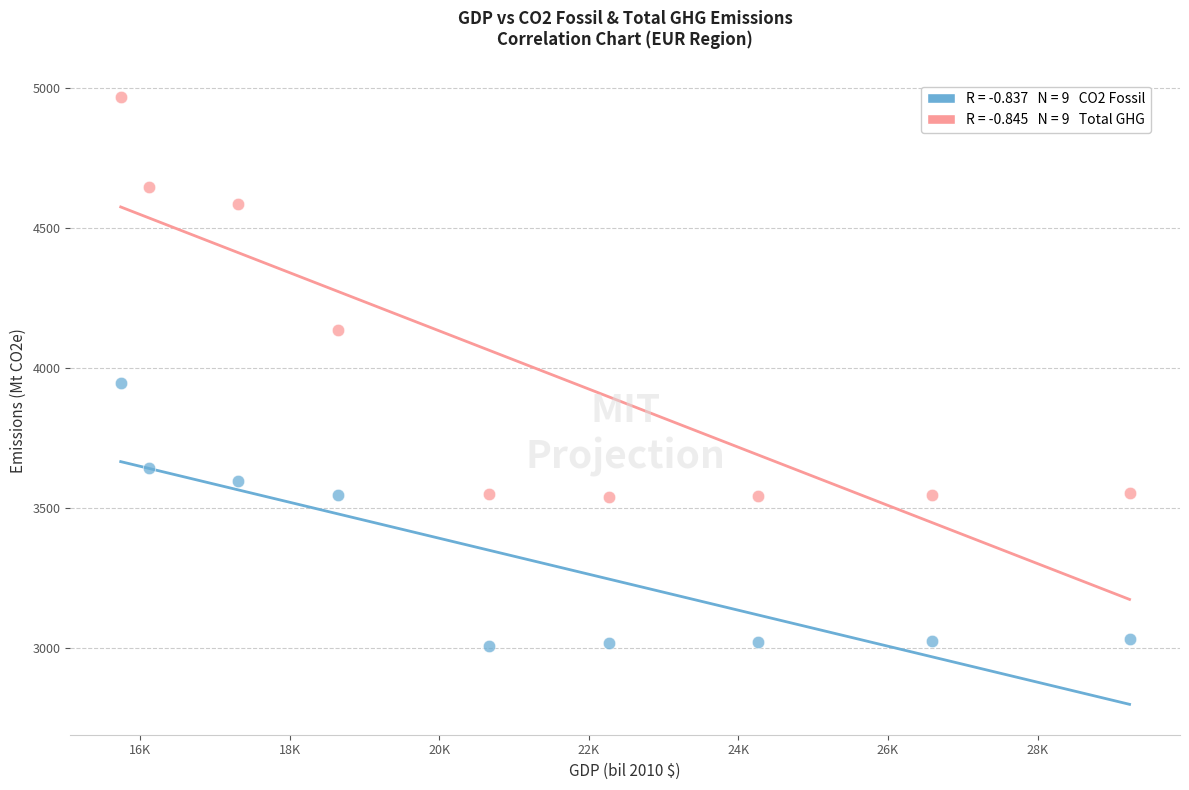

Across all series, what Y value is closest to 3987?

3945.5